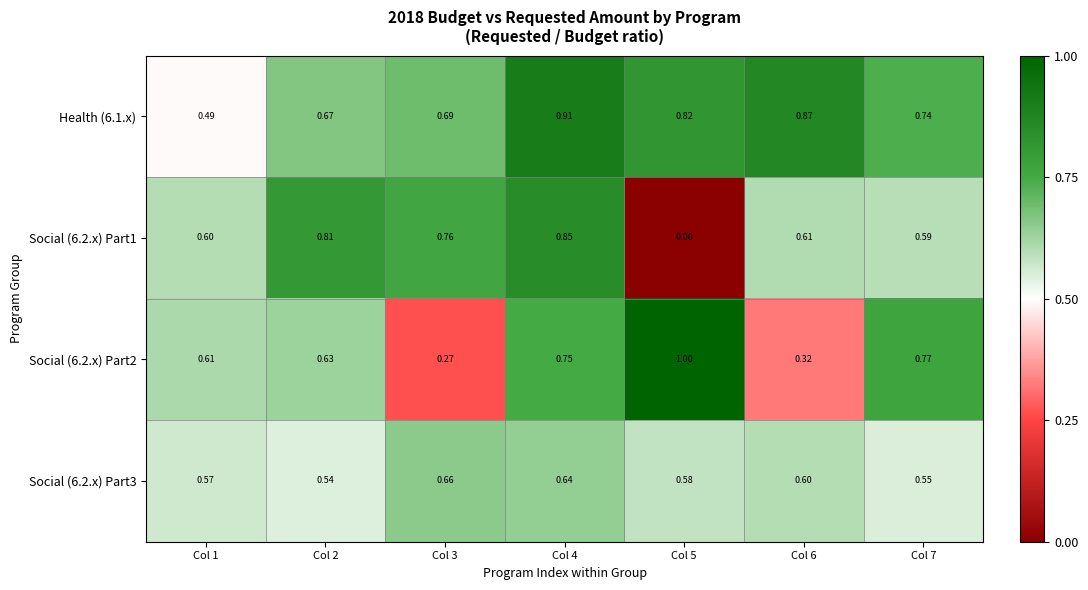

Is the value of Social (6.2.x) Part2 at Col 6 greater than the value of Health (6.1.x) at Col 3?

No